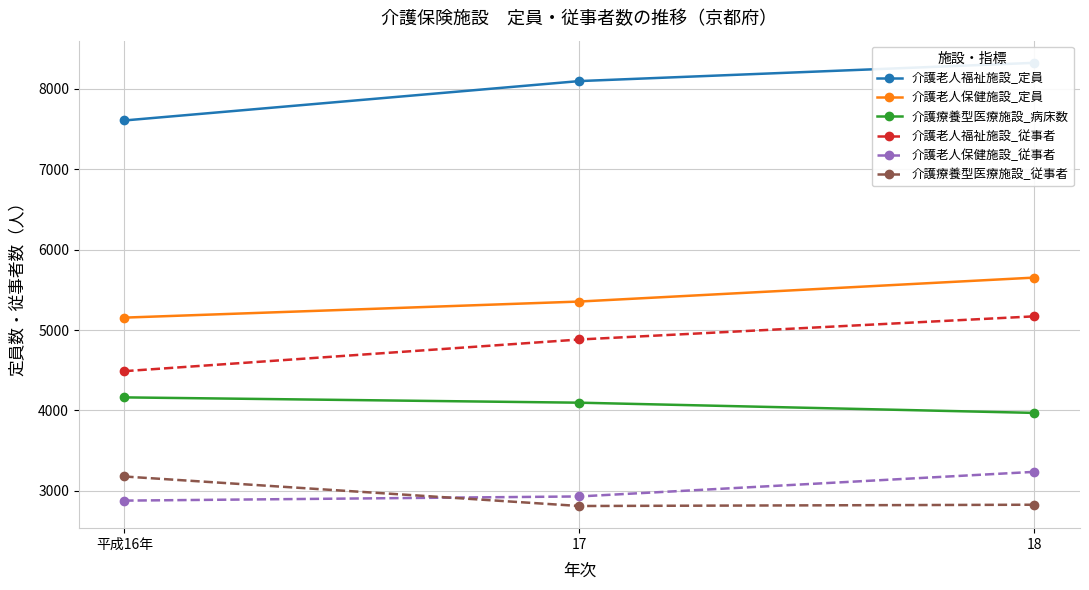

What is the maximum value shown in the chart?

8323